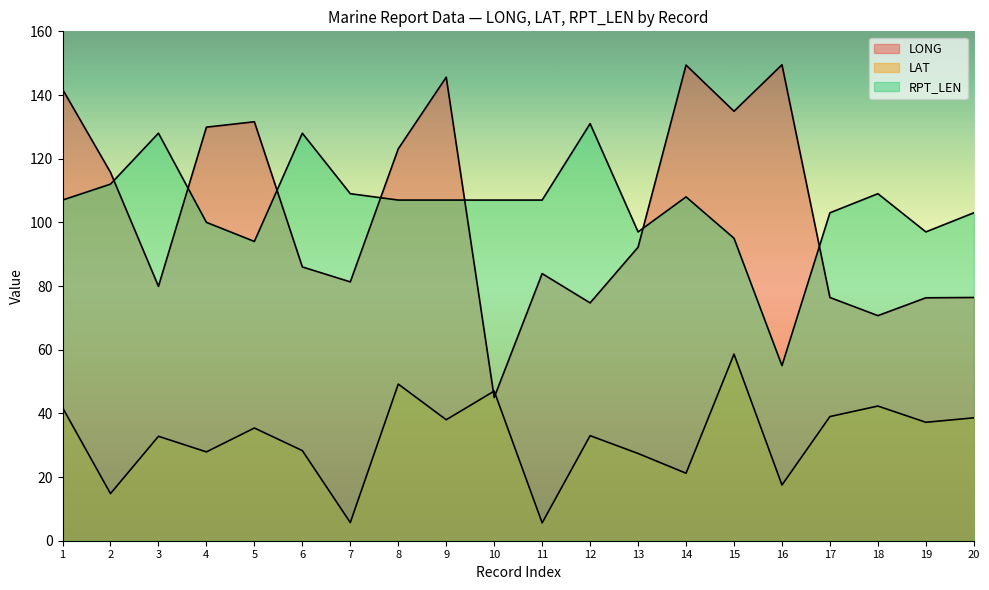

What is the difference between the maximum and minimum values in the LAT series?

53.0